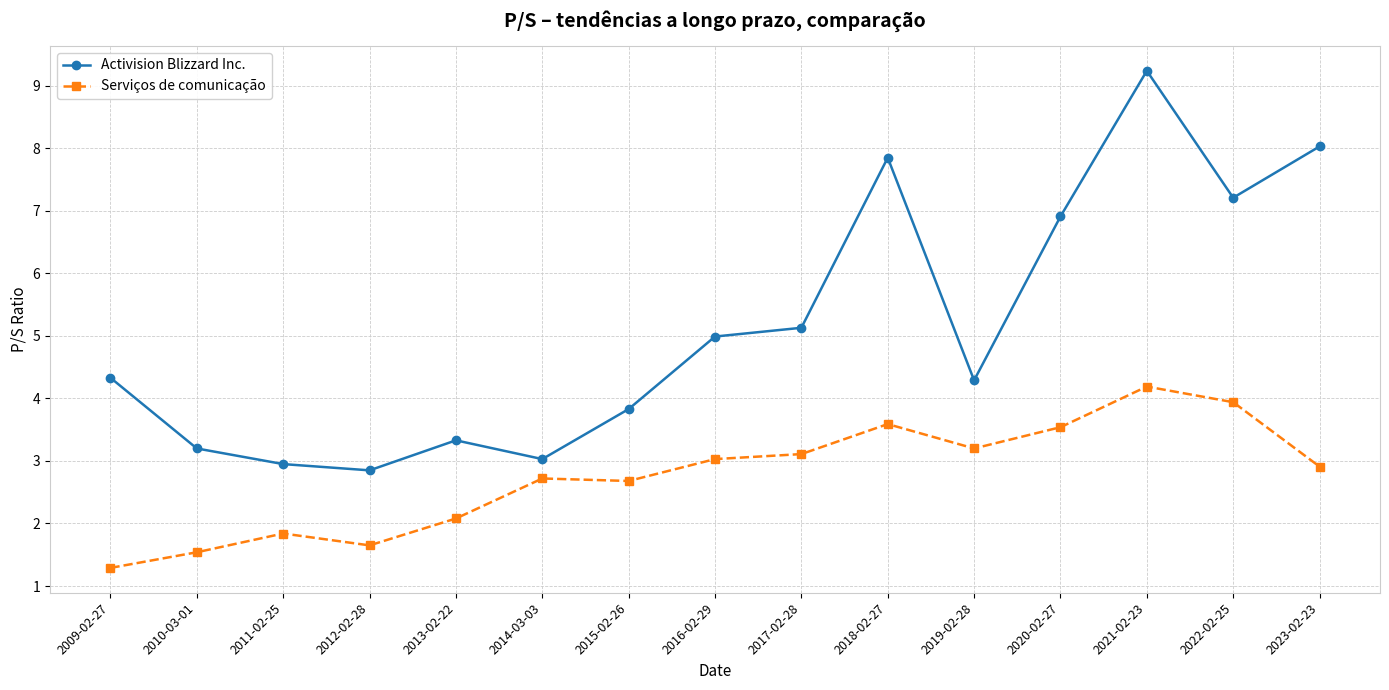

What is the smallest value displayed?

1.3